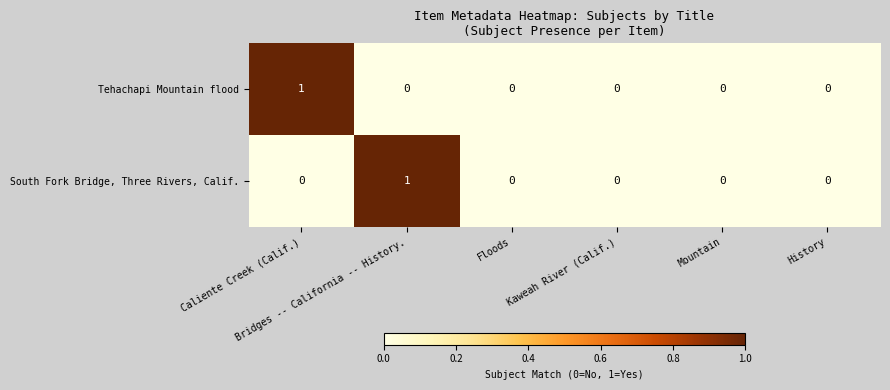

How many South Fork Bridge, Three Rivers, Calif. values are between 0 and 1?

6